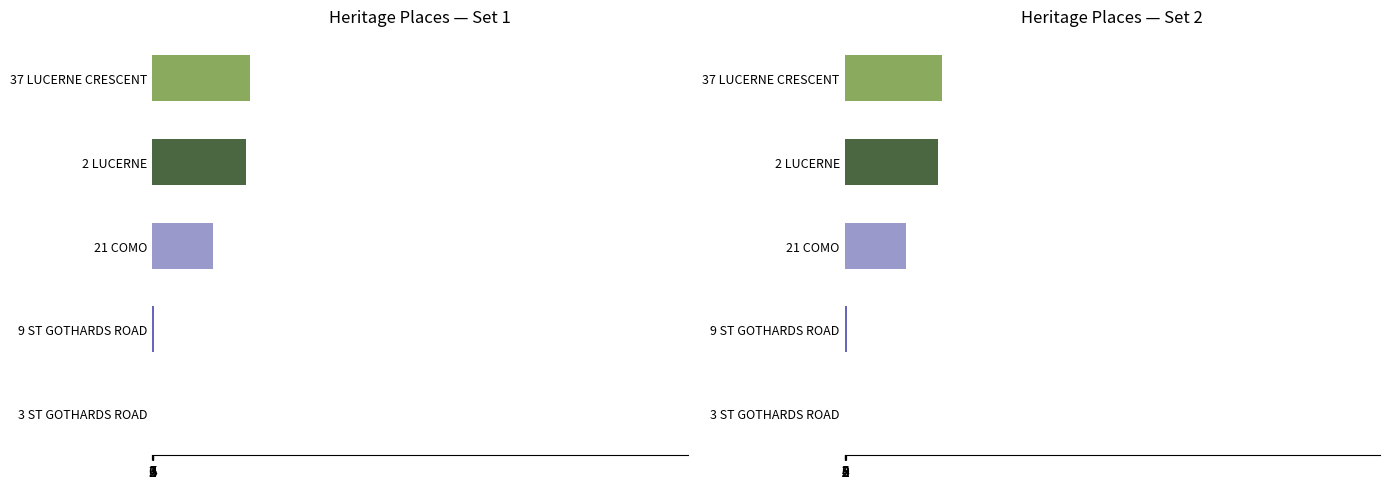

Does the chart contain any negative values?

No